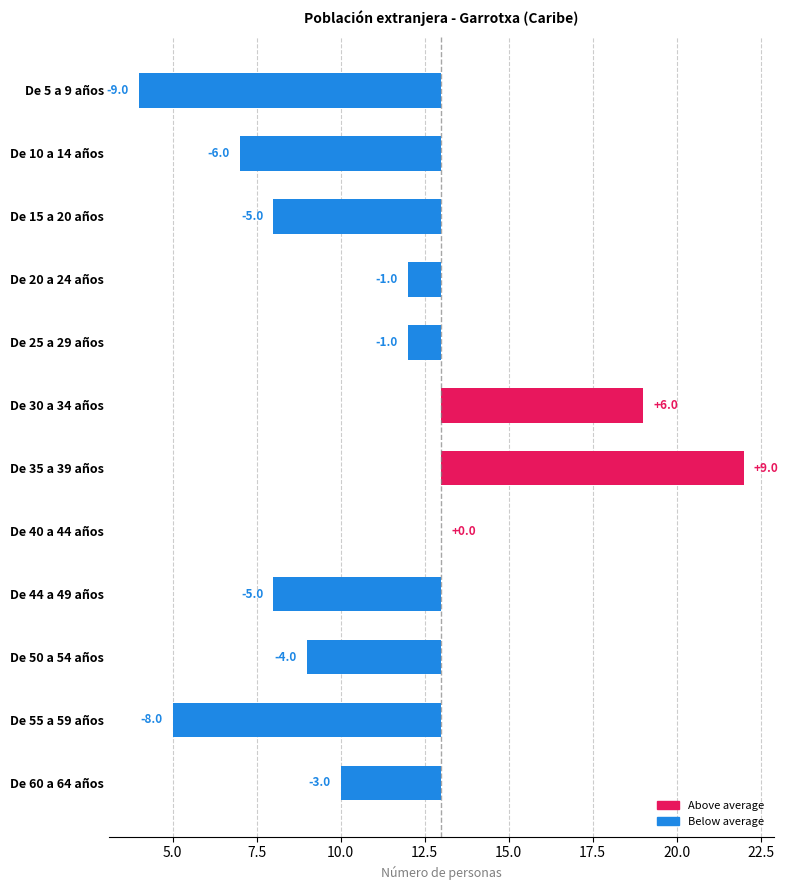

What is the sum of all values?

-27